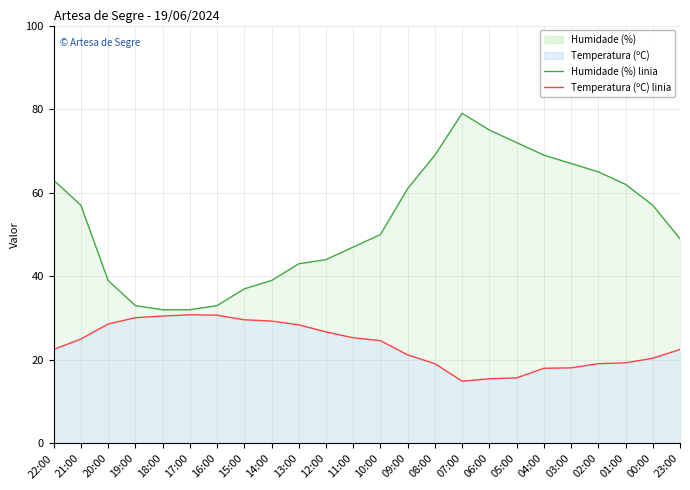

Rank the series by their average value, from highest to lowest.

Humidade (%) line, Temperatura (ºC) line